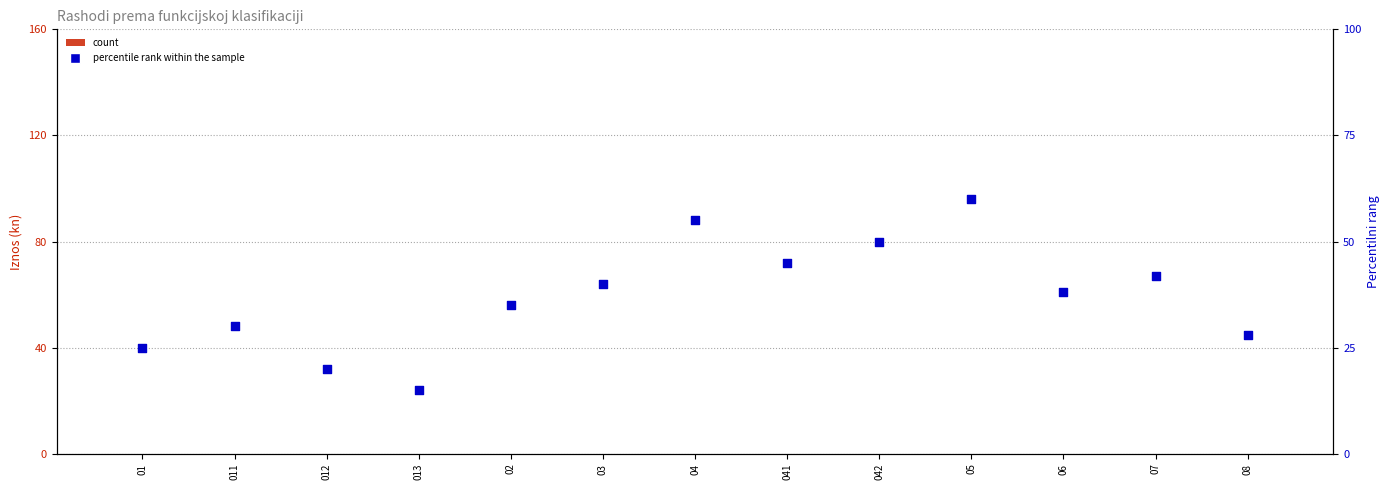

Is the value of percentile rank within the sample at 041 greater than the value of count at 013?

Yes